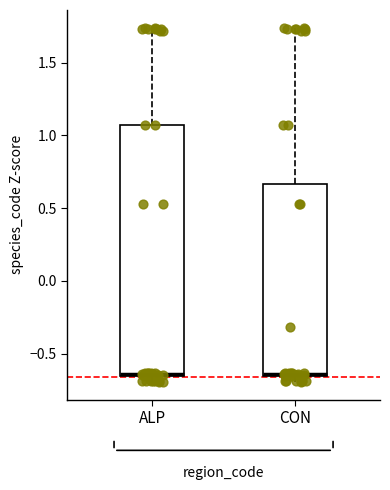

Reading left to right, transcribe this box plot: for each box, give where its median line is, the range the box spans, and where its two whiskers end, as read against the y-axis. The values are not printed on the chart, so give them approximately, as read against the axis.

ALP: median -0.65, box -0.65 to 1.05, whiskers -0.70 to 1.75
CON: median -0.65 (just above the box's lower edge), box -0.65 to 0.65, whiskers -0.70 to 1.75